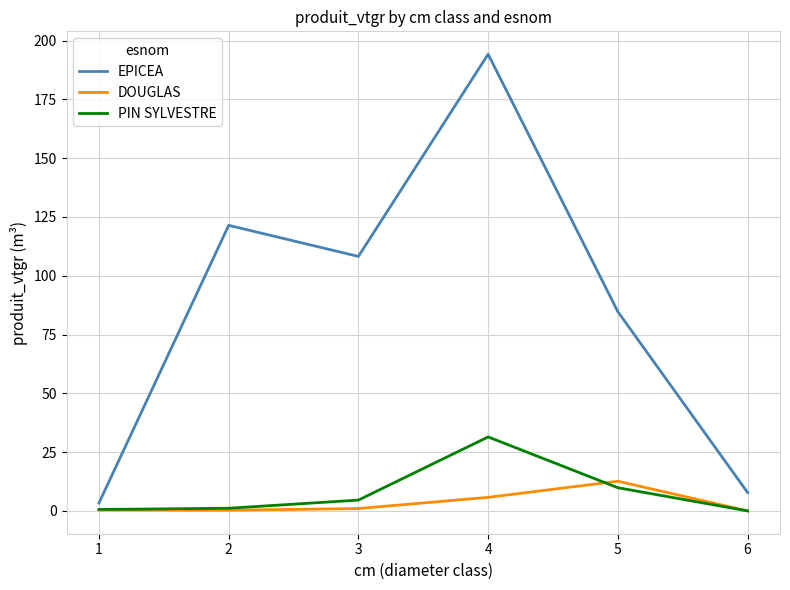

Which series has the widest spread of values?

EPICEA